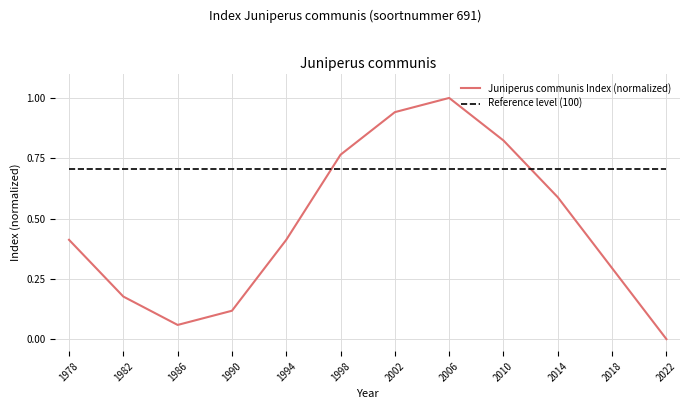

Which series has the widest spread of values?

Juniperus communis Index (normalized)